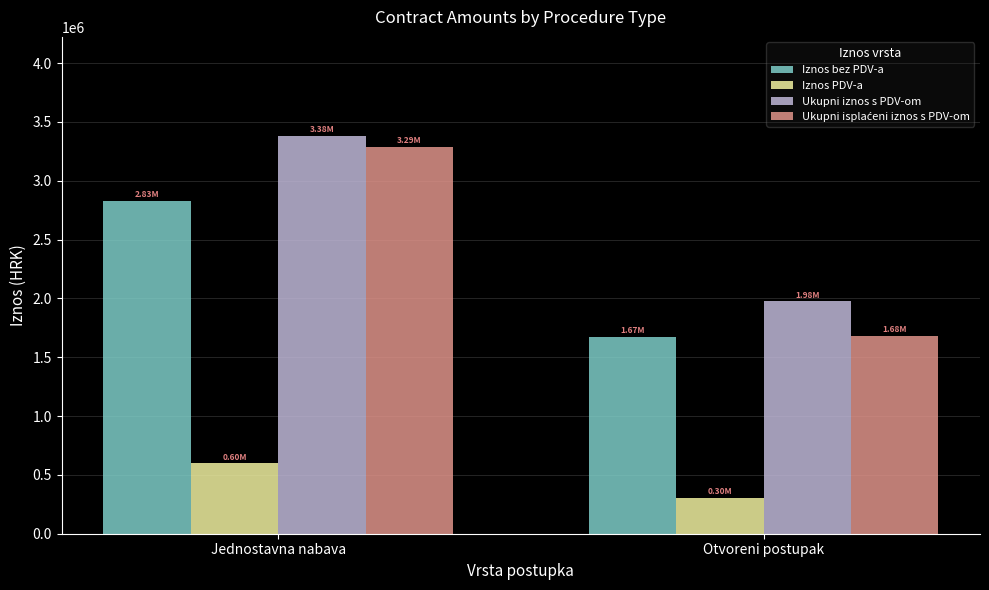

Which label corresponds to the largest value in the chart?

Jednostavna nabava